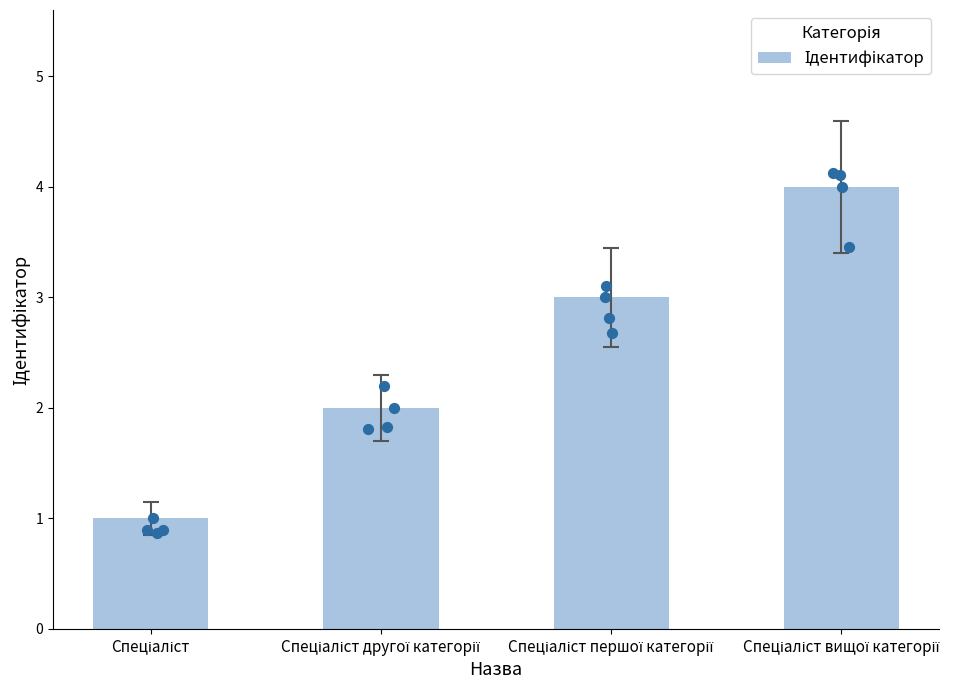

What is the change in value from Спеціаліст to Спеціаліст другої категорії?

+1